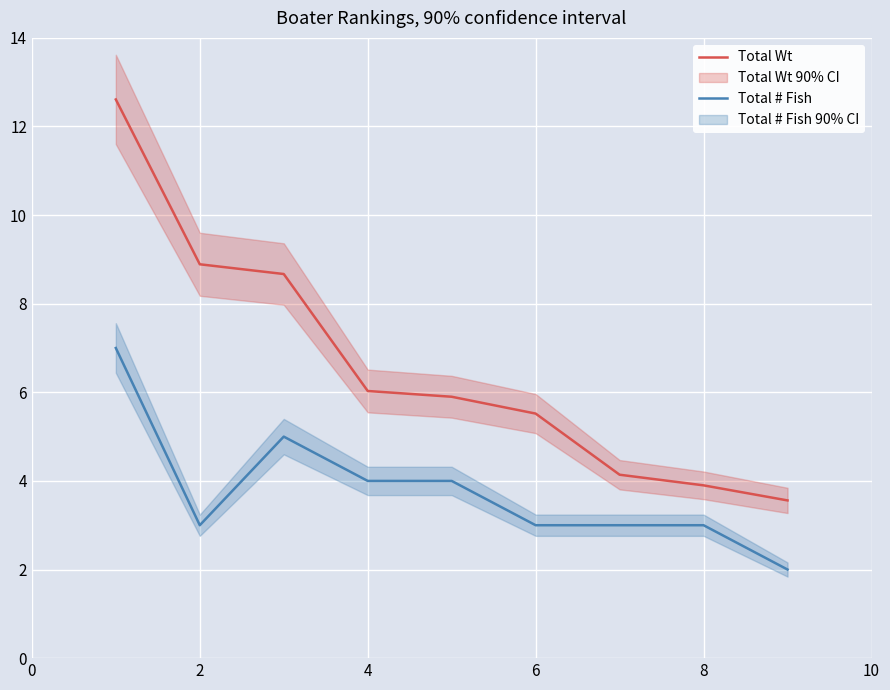

What is the approximate value of Total Wt at 8?

3.9